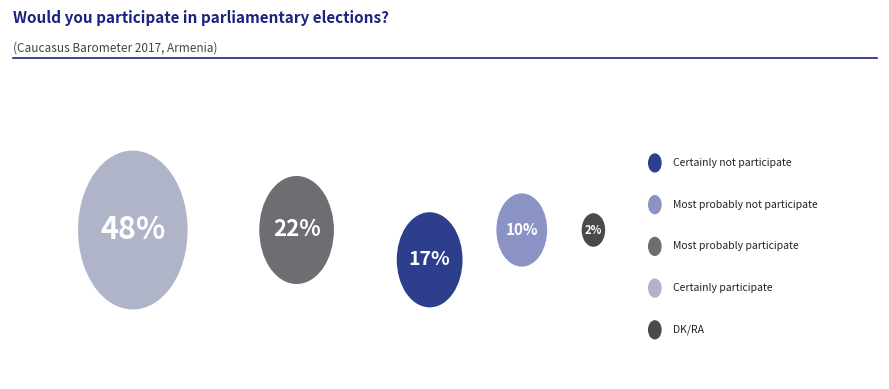

Rank the categories by value from lowest to highest.

DK/RA, Most probably not participate, Certainly not participate, Most probably participate, Certainly participate